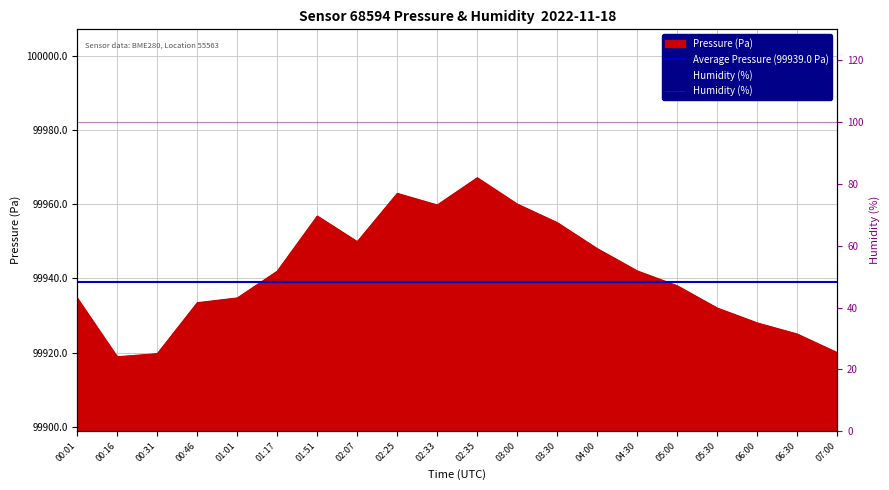

Which has a higher value, 02:07 or 05:00?

02:07